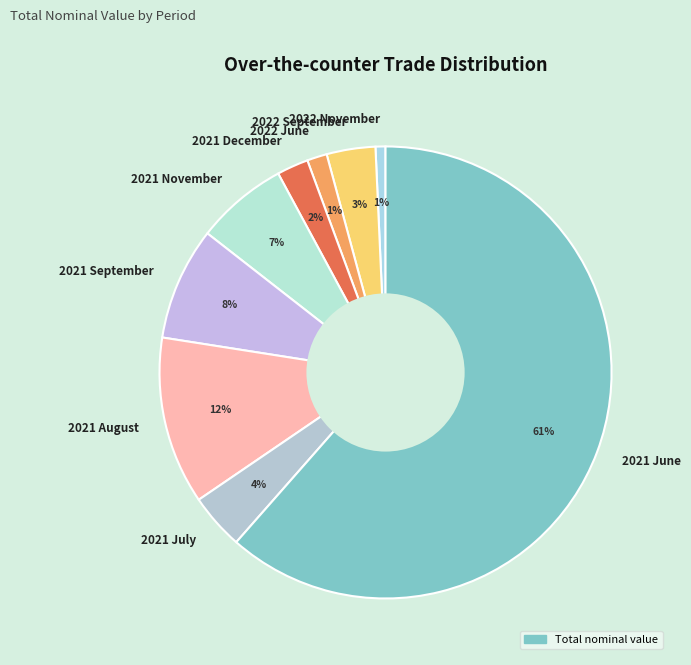

Between 2021 November and 2021 July, which is larger?

2021 November